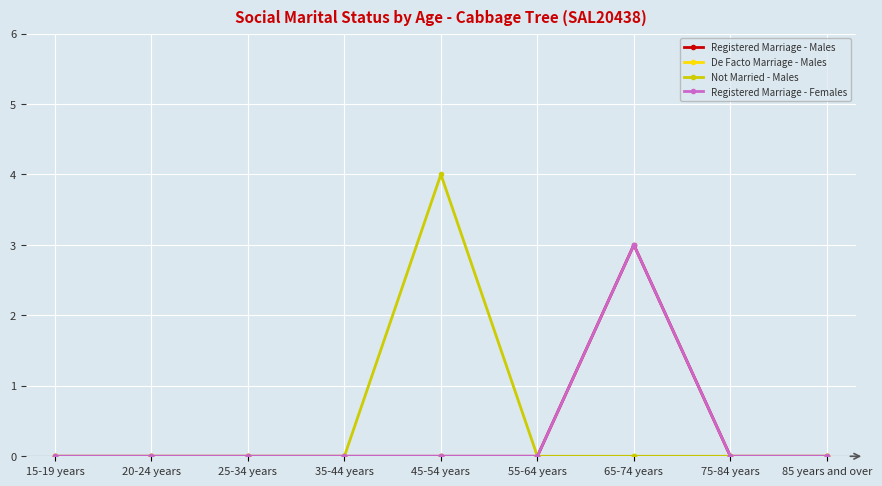

Does the chart display data point markers on the line(s)?

Yes